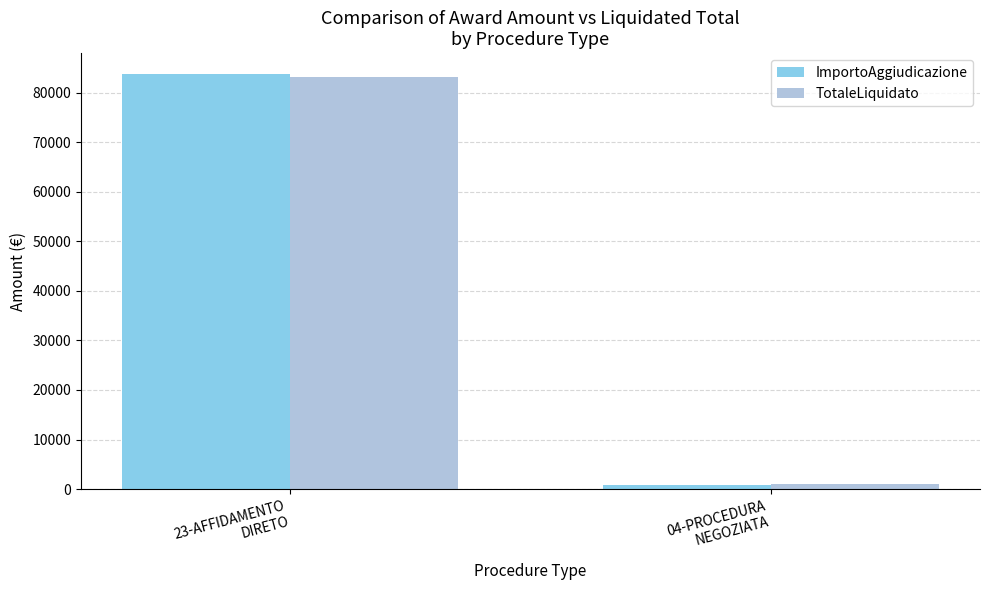

At how many categories does at least one series exceed 15871?

1